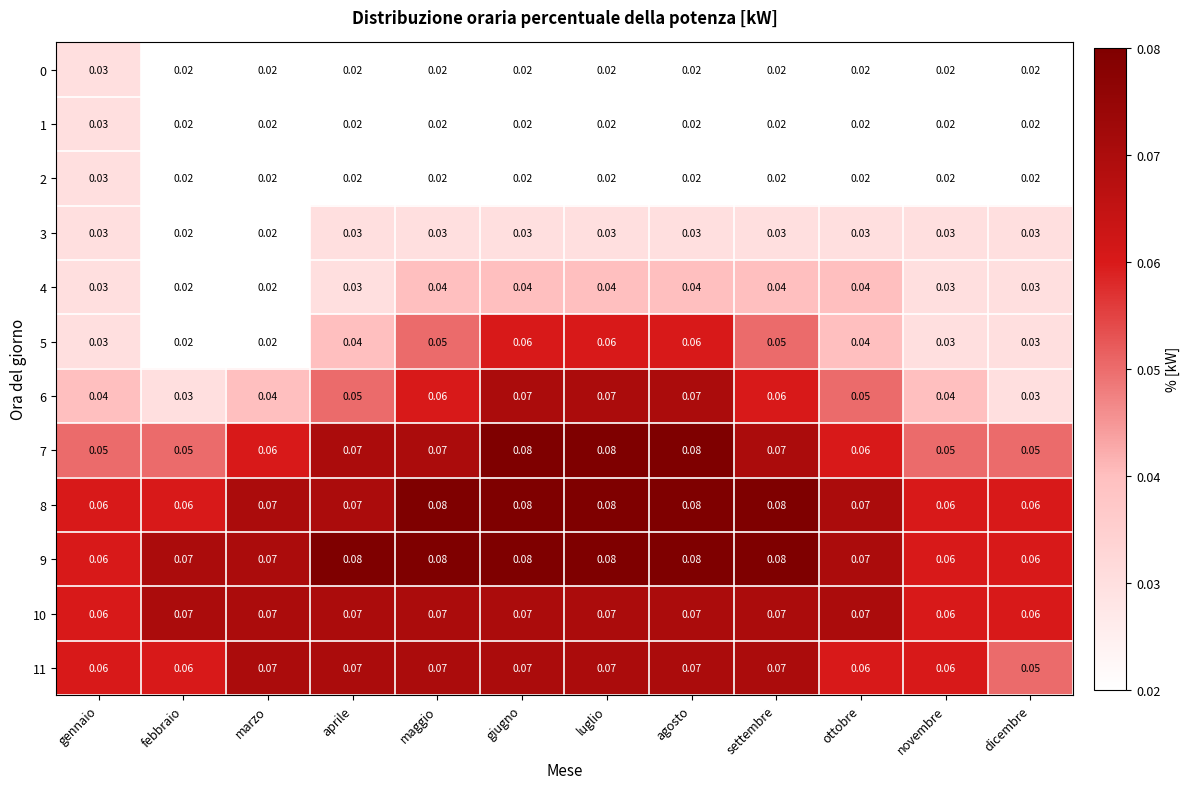

Is the value of 5 at settembre greater than the value of 4 at ottobre?

Yes